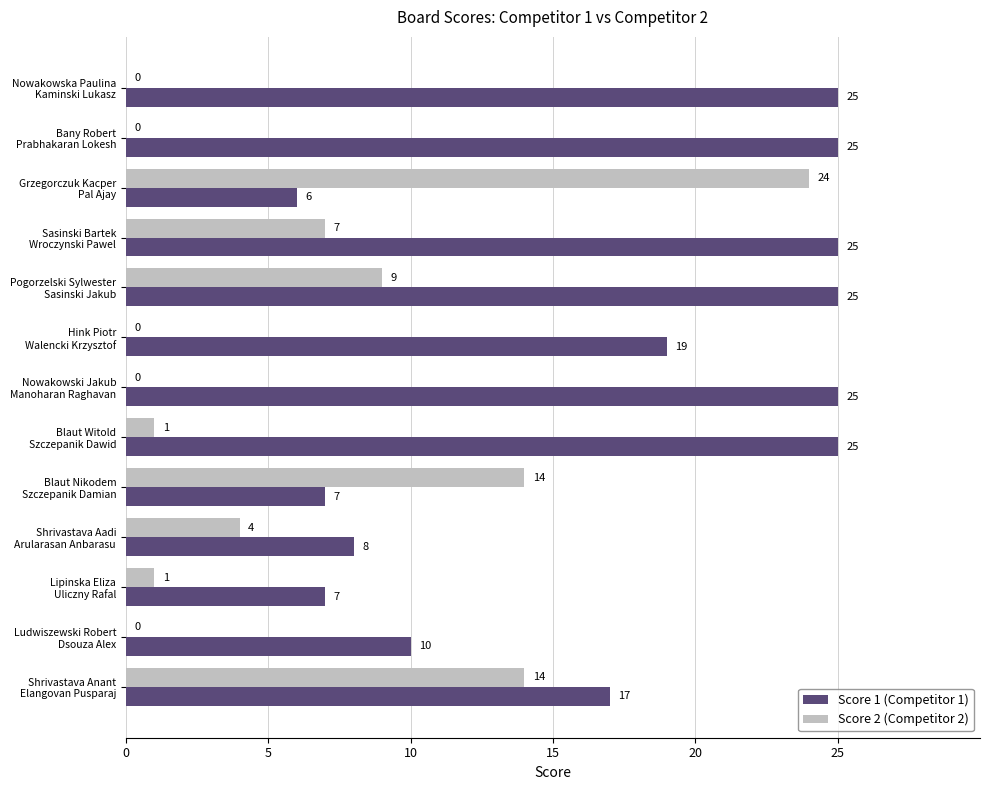

What is the greatest value displayed?

25